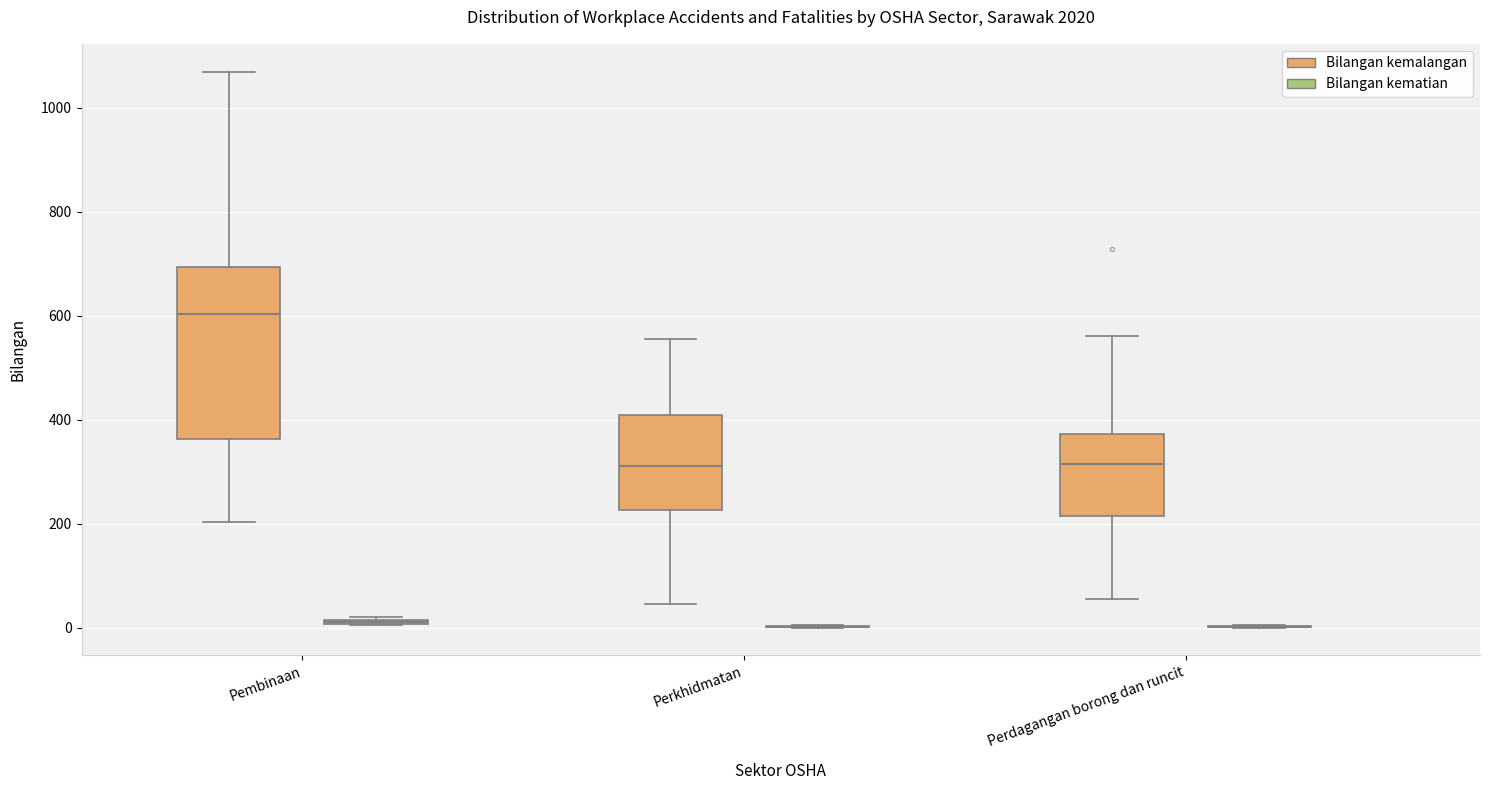

Which box is the tallest, from its lower edge to its upper edge?

Pembinaan (Bilangan kemalangan)